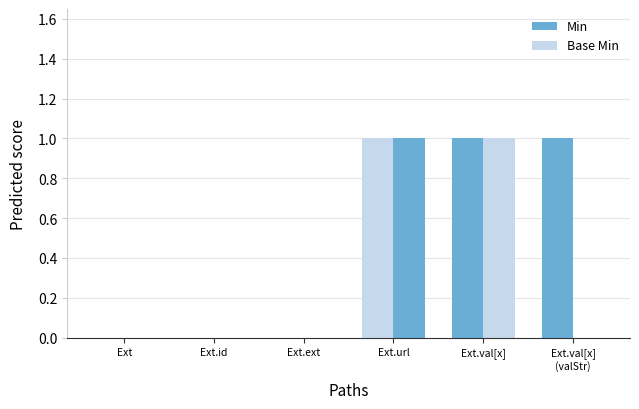

How many categories are shown in the chart?

6